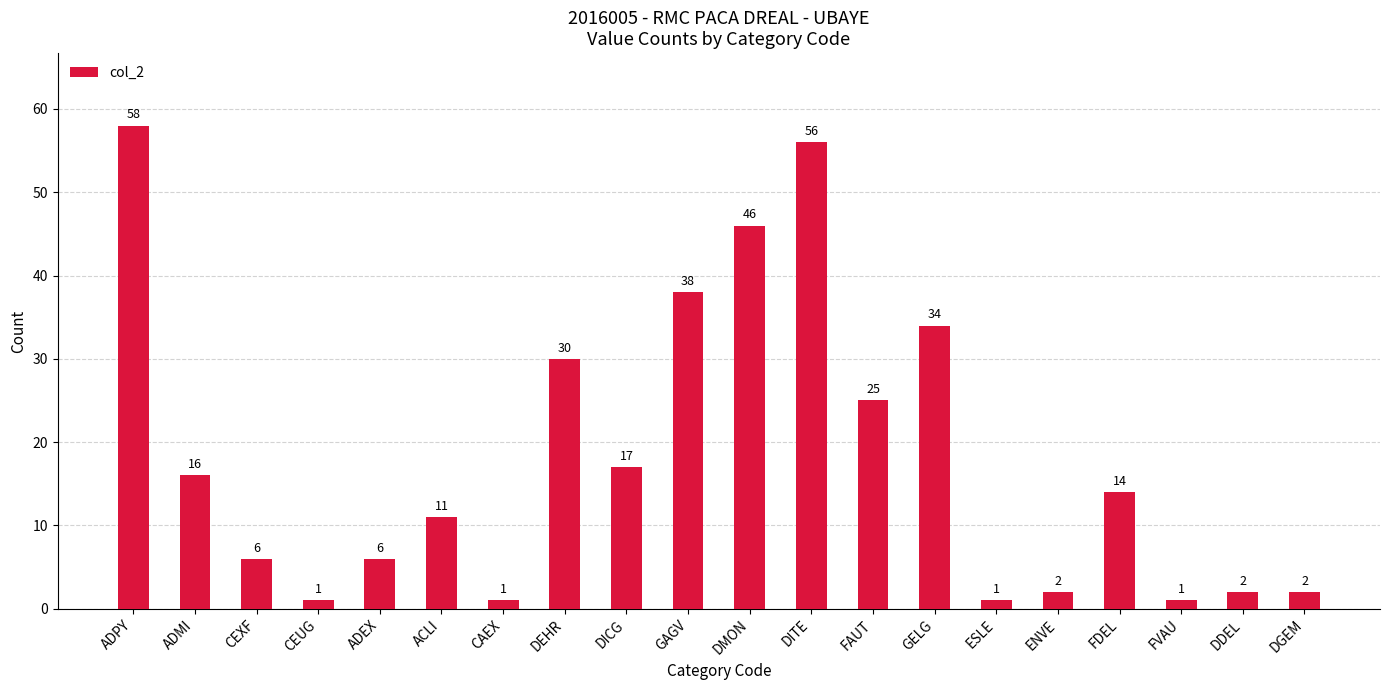

Reading left to right, transcribe all the data shown in this chart.

58	16	6	1	6	11	1	30	17	38	46	56	25	34	1	2	14	1	2	2